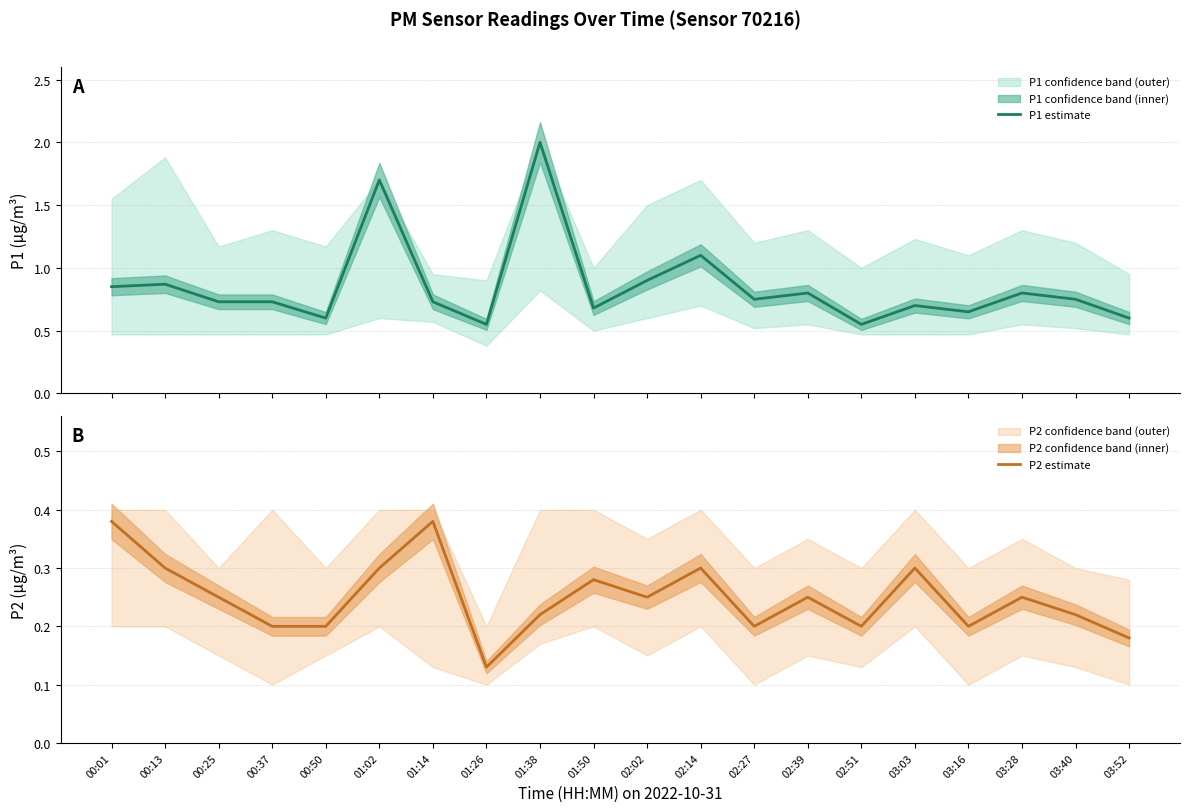

True or false: P1 estimate and P2 estimate intersect in this chart.

False